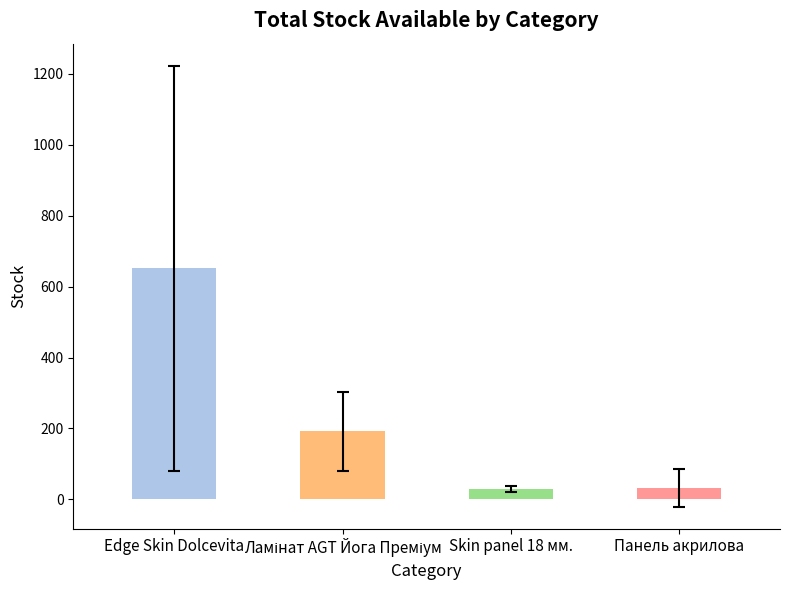

What is the difference between the maximum and minimum values?

622.6